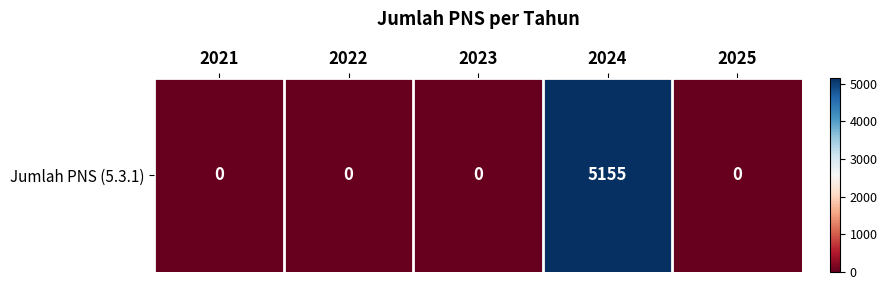

List the labels in order of value, smallest first.

2021, 2022, 2023, 2025, 2024